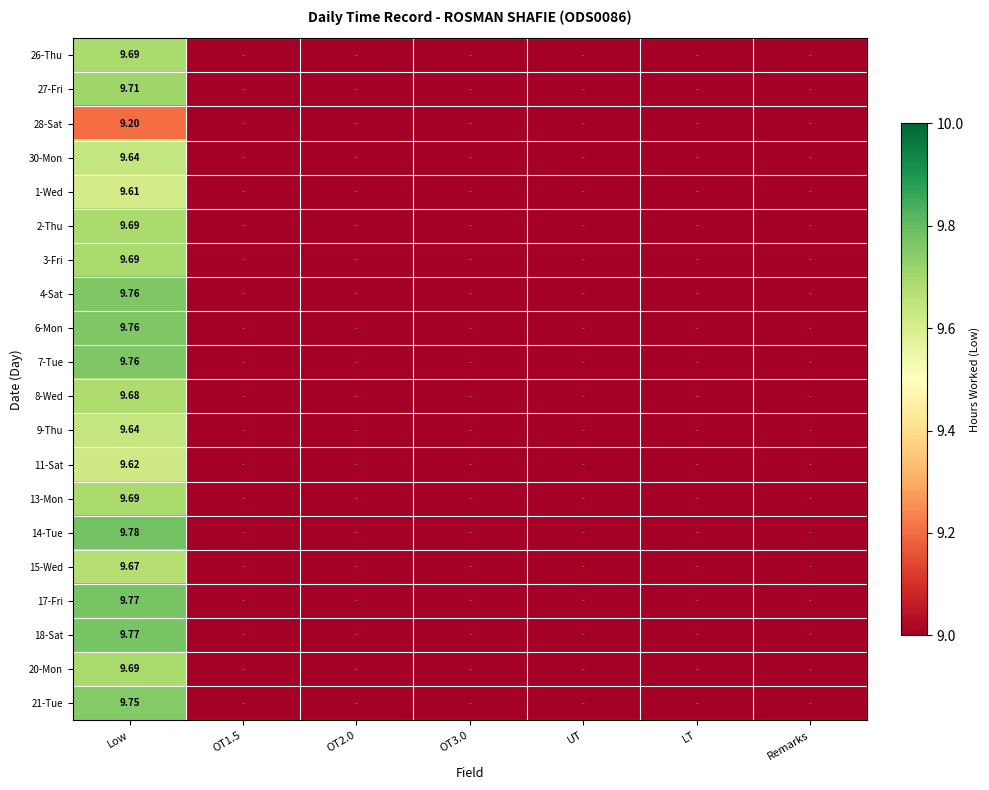

At which category is the sum across all series the highest?

Low